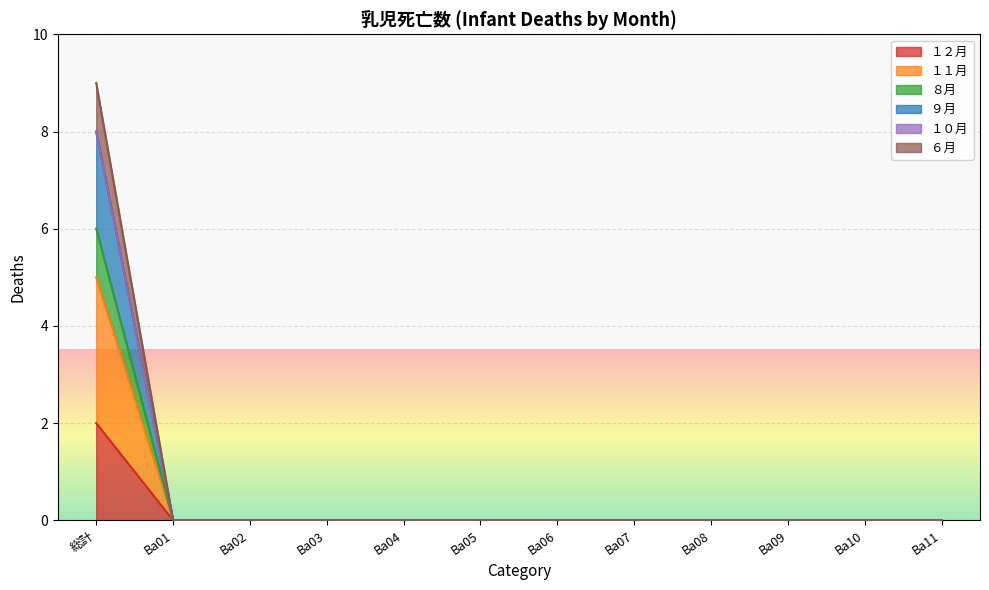

True or false: ９月 has more than 2 points higher than both neighbors.

False